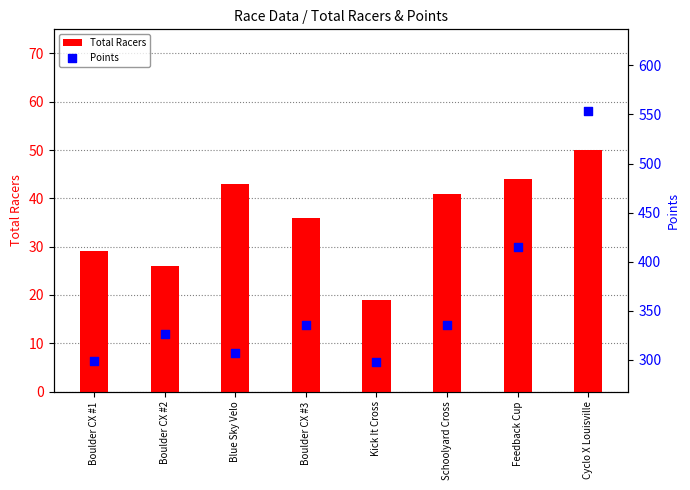

Which series has the widest spread of Y values?

Points